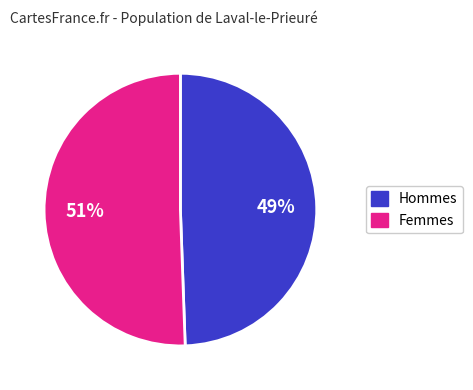

How many segments does this pie chart have?

2